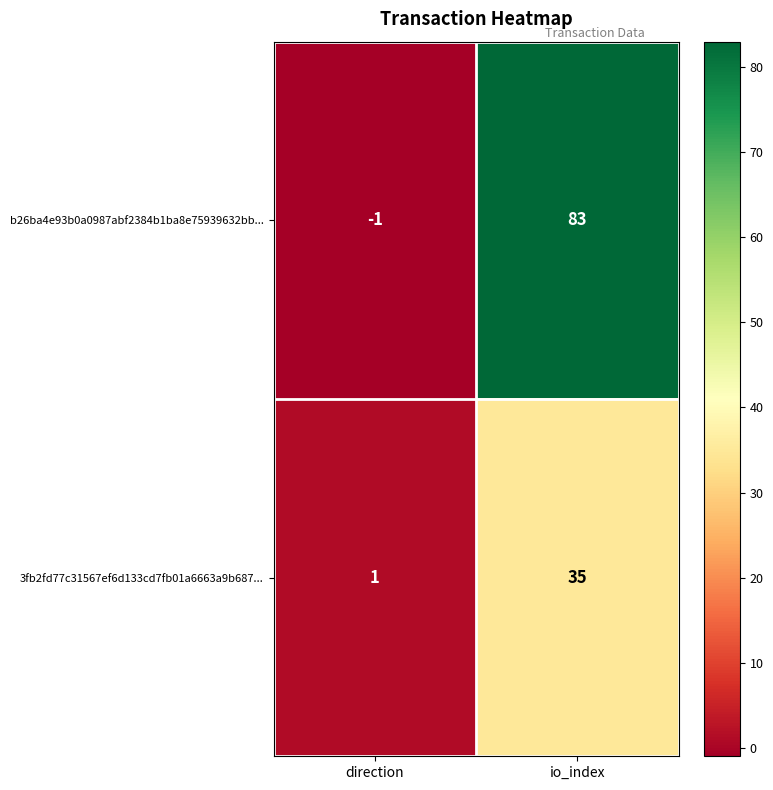

At which category does the chart reach its peak across all series?

io_index